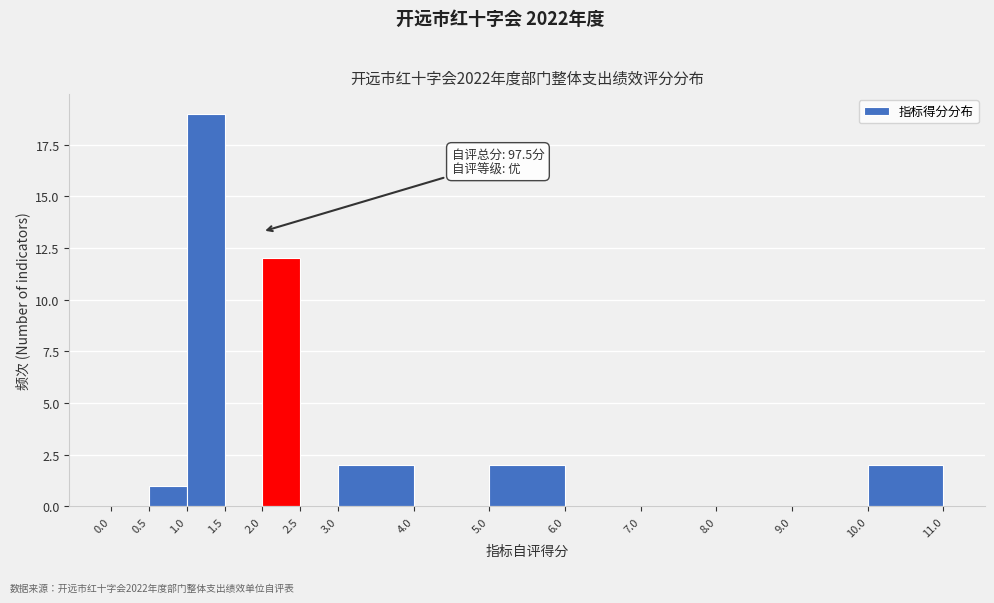

Over which range of the x-axis is the bar tallest?

1.0 to 1.5